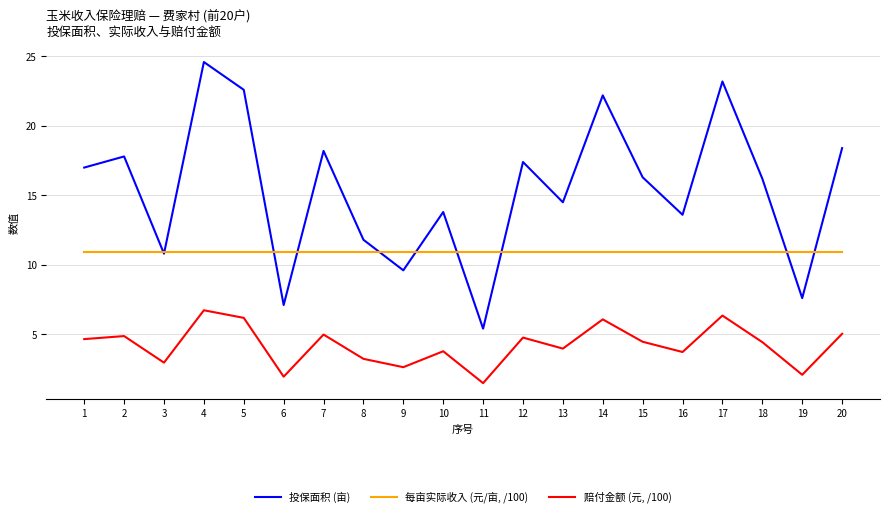

Which series changed the most between 17 and 18?

投保面积 (亩)